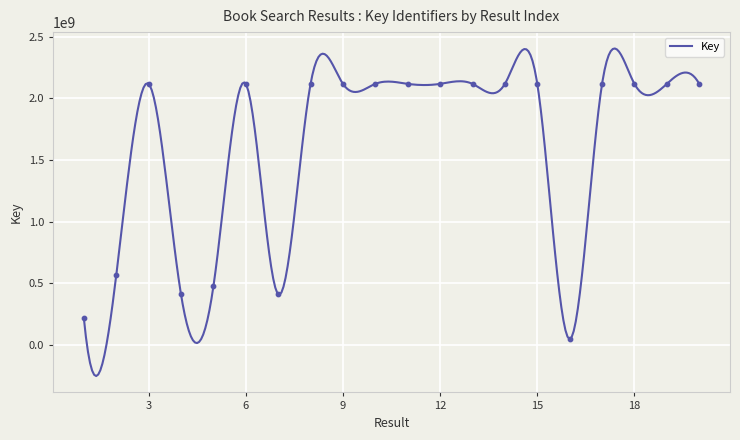

What is the ratio of the value at 18 to the value at 14?

1.0